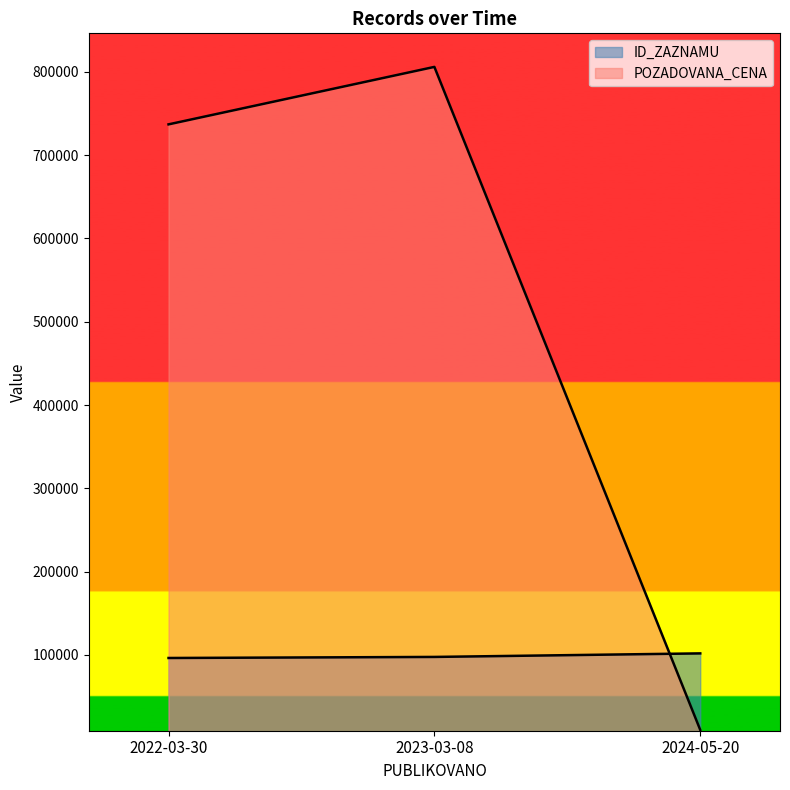

What is the lowest value of the ID_ZAZNAMU series?

96328